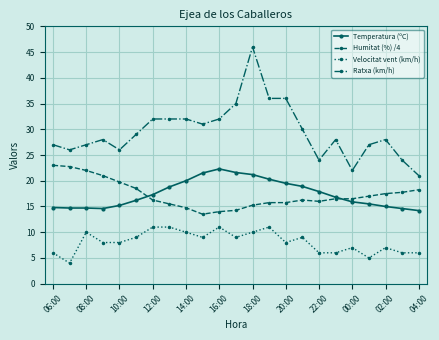

What is the maximum value shown in the chart?

46.0